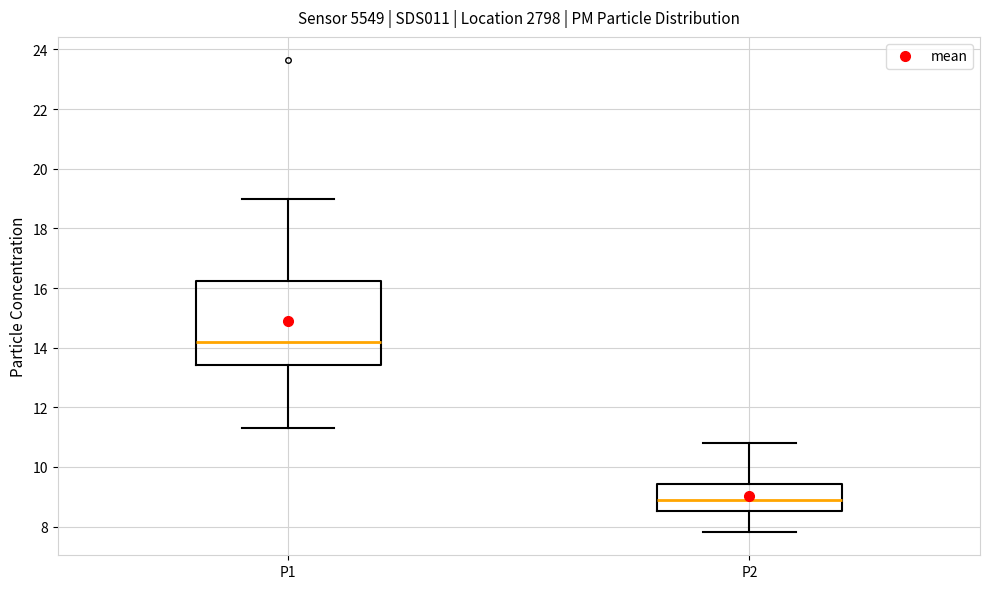

Where does the lower whisker of the box for P1 end on the y-axis? The values are not printed on the chart, so give them approximately, as read against the axis.

11.4